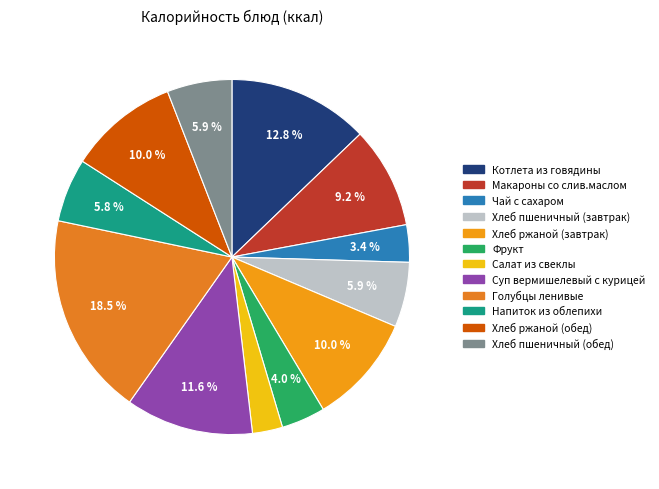

Does Хлеб ржаной (обед) account for over 50% of the chart?

No